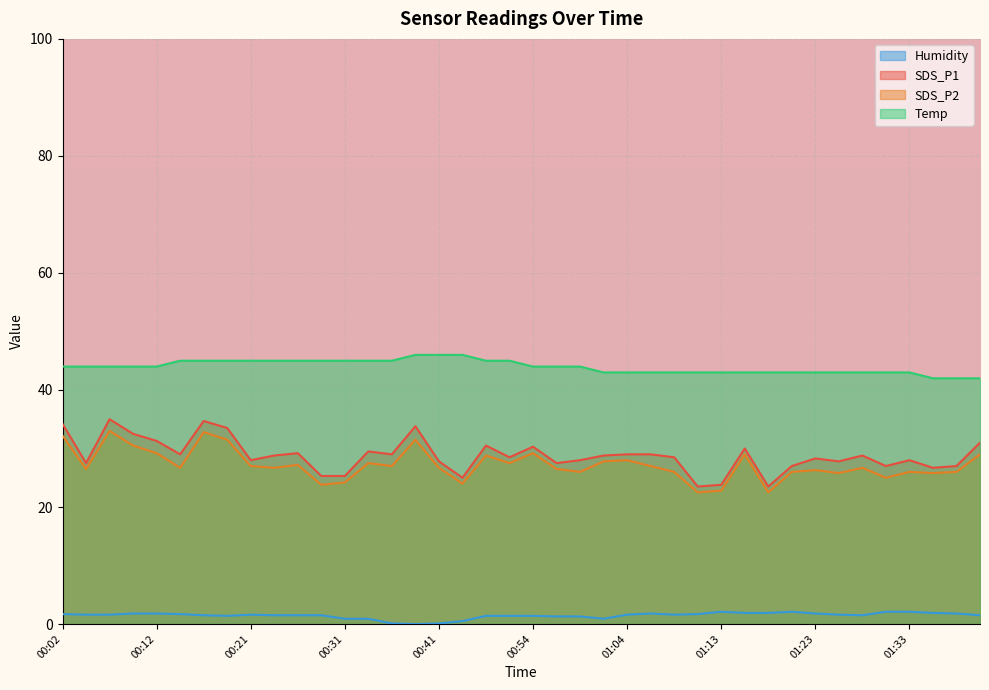

What position from the right is 00:14?

35